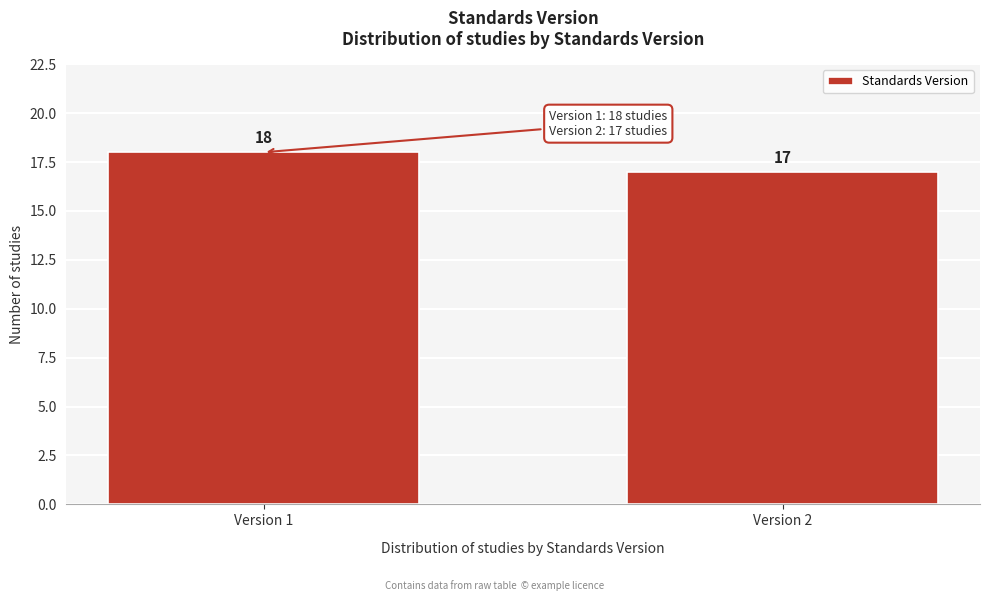

Reading left to right, transcribe all the data shown in this chart.

Version 1=18	Version 2=17